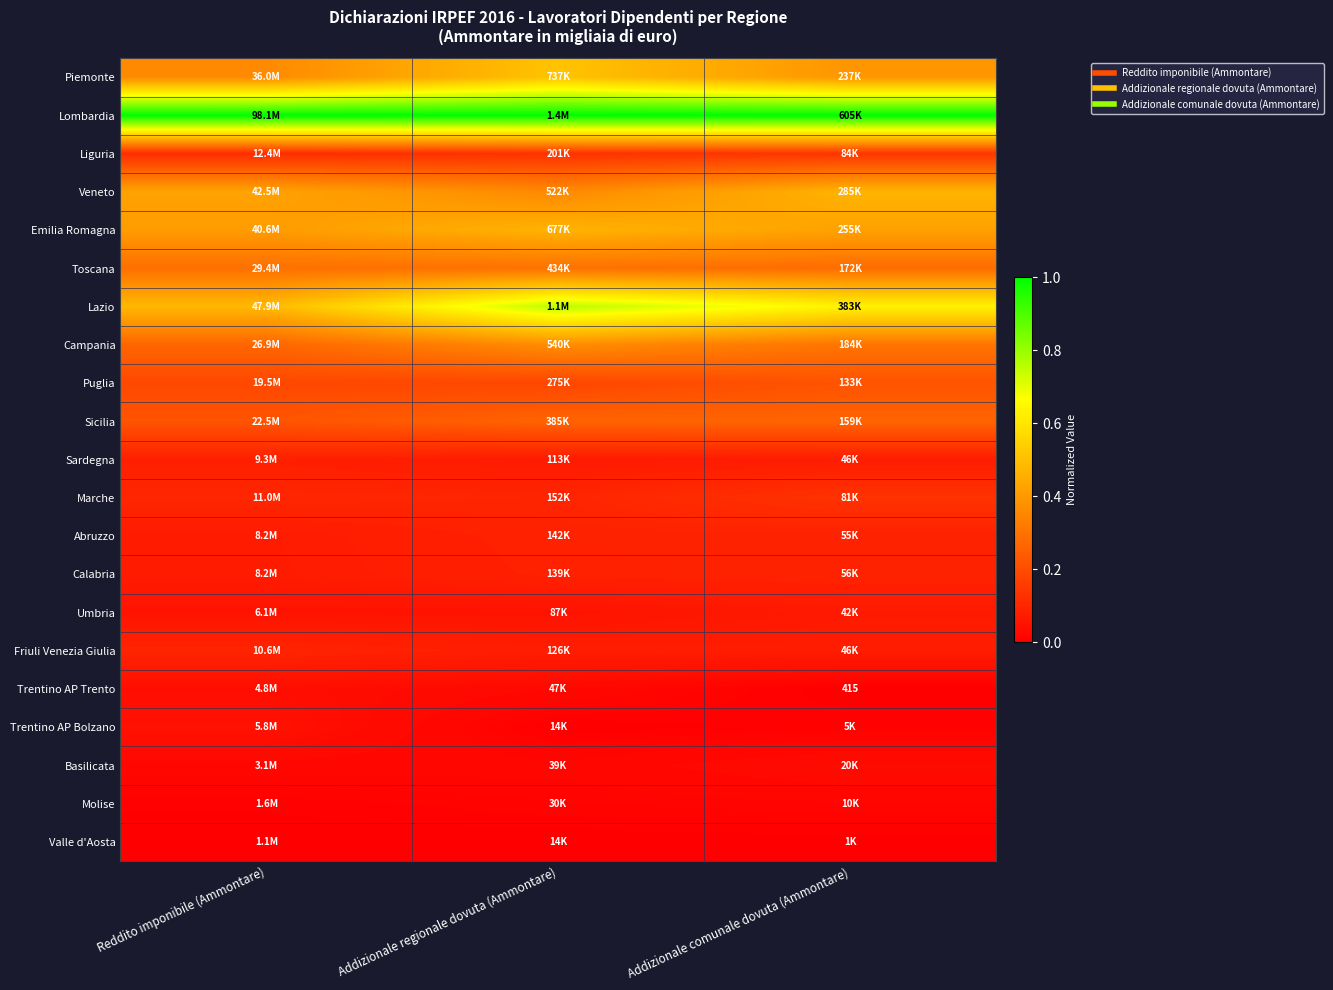

Read the Toscana value at Reddito imponibile (Ammontare).

0.3